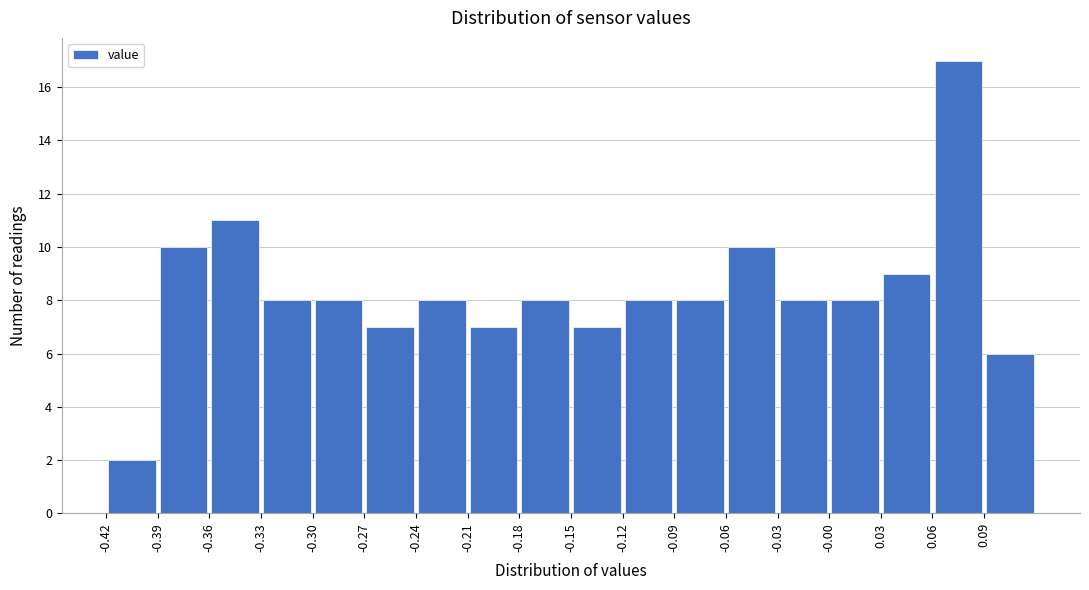

Which range on the x-axis has the tallest bar?

0.06 to 0.09